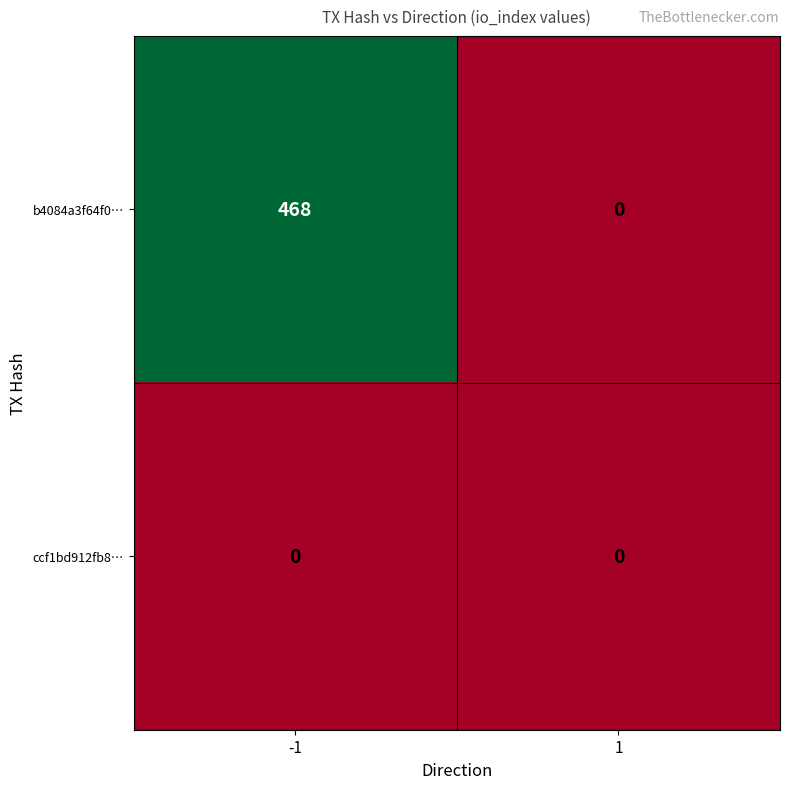

Is the value of ccf1bd912fb8… at 1 greater than the value of b4084a3f64f0… at -1?

No